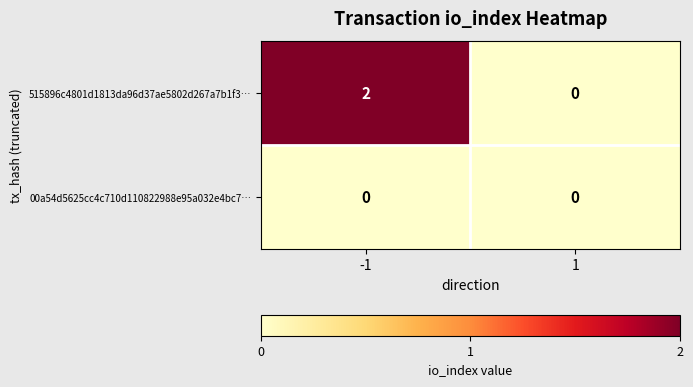

Which series changed the most between -1 and 1?

515896c4801d1813da96d37ae5802d267a7b1f3…